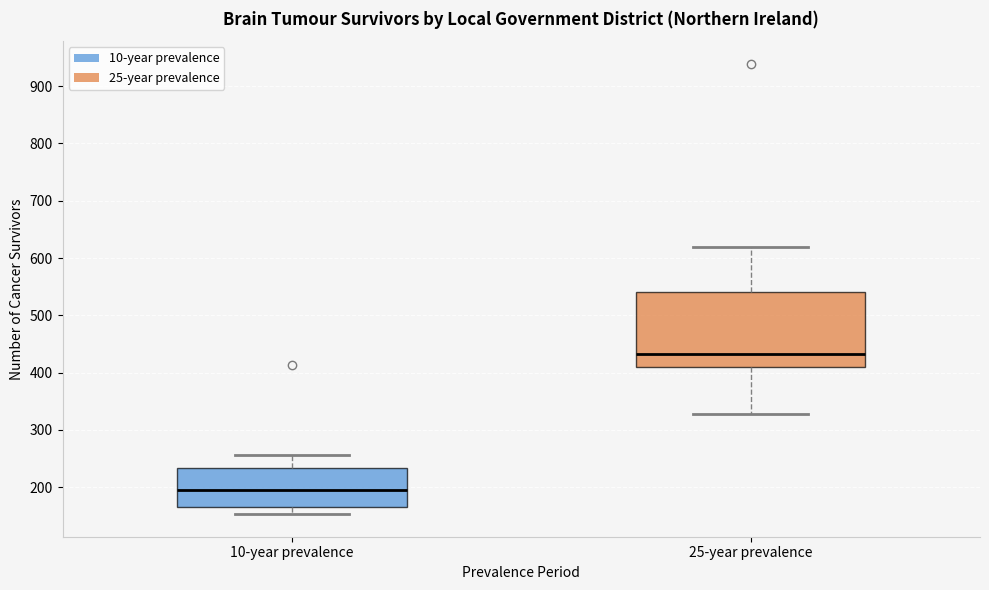

Which box is the tallest, from its lower edge to its upper edge?

25-year prevalence